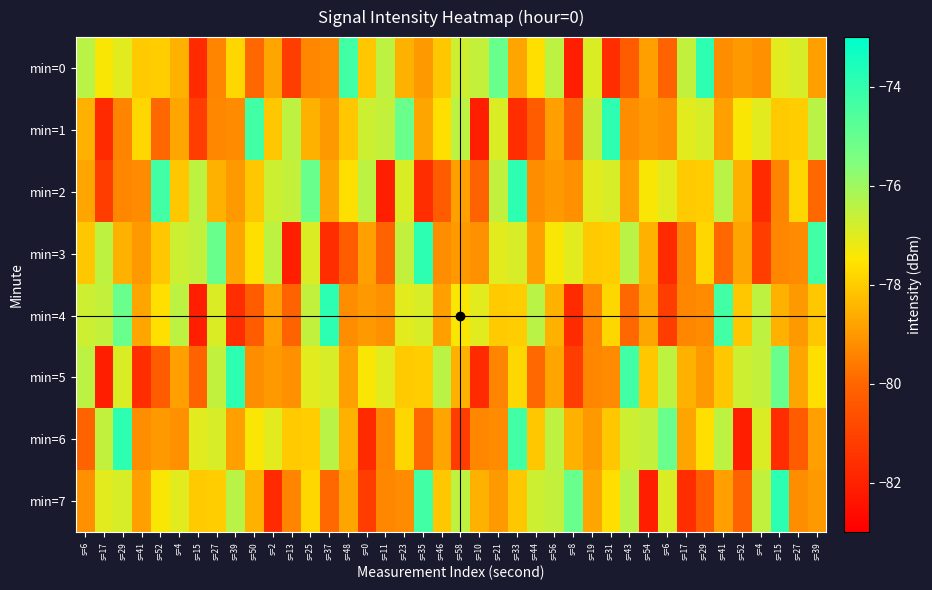

Reading left to right, list all the values displayed in this chart.

min=0: s=6=-76.4	s=17=-77.4	s=29=-77.0	s=41=-78.0	s=52=-78.0	s=4=-78.5	s=15=-81.8	s=27=-79.4	s=39=-77.8	s=50=-80.0	s=2=-78.8	s=13=-81.2	s=25=-79.3	s=37=-79.3	s=48=-74.3	s=0=-78.1	s=11=-76.5	s=23=-78.5	s=35=-79.0	s=46=-78.1	s=58=-76.7	s=10=-76.6	s=21=-75.1	s=33=-78.8	s=44=-77.6	s=56=-76.5	s=8=-82.1	s=19=-76.9	s=31=-81.7	s=43=-80.3	s=54=-78.9	s=6=-80.1	s=17=-76.5	s=29=-73.9	s=41=-79.2	s=52=-79.0	s=4=-79.2	s=15=-77.0	s=27=-76.9	s=39=-78.9
min=1: s=6=-78.5	s=17=-81.8	s=29=-79.4	s=41=-77.8	s=52=-80.0	s=4=-78.8	s=15=-81.2	s=27=-79.3	s=39=-79.3	s=50=-74.3	s=2=-78.1	s=13=-76.5	s=25=-78.5	s=37=-79.0	s=48=-78.1	s=0=-76.7	s=11=-76.6	s=23=-75.1	s=35=-78.8	s=46=-77.6	s=58=-76.5	s=10=-82.1	s=21=-76.9	s=33=-81.7	s=44=-80.3	s=56=-78.9	s=8=-80.1	s=19=-76.5	s=31=-73.9	s=43=-79.2	s=54=-79.0	s=6=-79.2	s=17=-77.0	s=29=-76.9	s=41=-78.9	s=52=-77.4	s=4=-77.0	s=15=-78.0	s=27=-78.0	s=39=-76.4
min=2: s=6=-78.8	s=17=-81.2	s=29=-79.3	s=41=-79.3	s=52=-74.3	s=4=-78.1	s=15=-76.5	s=27=-78.5	s=39=-79.0	s=50=-78.1	s=2=-76.7	s=13=-76.6	s=25=-75.1	s=37=-78.8	s=48=-77.6	s=0=-76.5	s=11=-82.1	s=23=-76.9	s=35=-81.7	s=46=-80.3	s=58=-78.9	s=10=-80.1	s=21=-76.5	s=33=-73.9	s=44=-79.2	s=56=-79.0	s=8=-79.2	s=19=-77.0	s=31=-76.9	s=43=-78.9	s=54=-77.4	s=6=-77.0	s=17=-78.0	s=29=-78.0	s=41=-76.4	s=52=-78.5	s=4=-81.8	s=15=-79.4	s=27=-77.8	s=39=-80.0
min=3: s=6=-78.1	s=17=-76.5	s=29=-78.5	s=41=-79.0	s=52=-78.1	s=4=-76.7	s=15=-76.6	s=27=-75.1	s=39=-78.8	s=50=-77.6	s=2=-76.5	s=13=-82.1	s=25=-76.9	s=37=-81.7	s=48=-80.3	s=0=-78.9	s=11=-80.1	s=23=-76.5	s=35=-73.9	s=46=-79.2	s=58=-79.0	s=10=-79.2	s=21=-77.0	s=33=-76.9	s=44=-78.9	s=56=-77.4	s=8=-77.0	s=19=-78.0	s=31=-78.0	s=43=-76.4	s=54=-78.5	s=6=-81.8	s=17=-79.4	s=29=-77.8	s=41=-80.0	s=52=-78.8	s=4=-81.2	s=15=-79.3	s=27=-79.3	s=39=-74.3
min=4: s=6=-76.7	s=17=-76.6	s=29=-75.1	s=41=-78.8	s=52=-77.6	s=4=-76.5	s=15=-82.1	s=27=-76.9	s=39=-81.7	s=50=-80.3	s=2=-78.9	s=13=-80.1	s=25=-76.5	s=37=-73.9	s=48=-79.2	s=0=-79.0	s=11=-79.2	s=23=-77.0	s=35=-76.9	s=46=-78.9	s=58=-77.4	s=10=-77.0	s=21=-78.0	s=33=-78.0	s=44=-76.4	s=56=-78.5	s=8=-81.8	s=19=-79.4	s=31=-77.8	s=43=-80.0	s=54=-78.8	s=6=-81.2	s=17=-79.3	s=29=-79.3	s=41=-74.3	s=52=-78.1	s=4=-76.5	s=15=-78.5	s=27=-79.0	s=39=-78.1
min=5: s=6=-76.5	s=17=-82.1	s=29=-76.9	s=41=-81.7	s=52=-80.3	s=4=-78.9	s=15=-80.1	s=27=-76.5	s=39=-73.9	s=50=-79.2	s=2=-79.0	s=13=-79.2	s=25=-77.0	s=37=-76.9	s=48=-78.9	s=0=-77.4	s=11=-77.0	s=23=-78.0	s=35=-78.0	s=46=-76.4	s=58=-78.5	s=10=-81.8	s=21=-79.4	s=33=-77.8	s=44=-80.0	s=56=-78.8	s=8=-81.2	s=19=-79.3	s=31=-79.3	s=43=-74.3	s=54=-78.1	s=6=-76.5	s=17=-78.5	s=29=-79.0	s=41=-78.1	s=52=-76.7	s=4=-76.6	s=15=-75.1	s=27=-78.8	s=39=-77.6
min=6: s=6=-80.1	s=17=-76.5	s=29=-73.9	s=41=-79.2	s=52=-79.0	s=4=-79.2	s=15=-77.0	s=27=-76.9	s=39=-78.9	s=50=-77.4	s=2=-77.0	s=13=-78.0	s=25=-78.0	s=37=-76.4	s=48=-78.5	s=0=-81.8	s=11=-79.4	s=23=-77.8	s=35=-80.0	s=46=-78.8	s=58=-81.2	s=10=-79.3	s=21=-79.3	s=33=-74.3	s=44=-78.1	s=56=-76.5	s=8=-78.5	s=19=-79.0	s=31=-78.1	s=43=-76.7	s=54=-76.6	s=6=-75.1	s=17=-78.8	s=29=-77.6	s=41=-76.5	s=52=-82.1	s=4=-76.9	s=15=-81.7	s=27=-80.3	s=39=-78.9
min=7: s=6=-79.2	s=17=-77.0	s=29=-76.9	s=41=-78.9	s=52=-77.4	s=4=-77.0	s=15=-78.0	s=27=-78.0	s=39=-76.4	s=50=-78.5	s=2=-81.8	s=13=-79.4	s=25=-77.8	s=37=-80.0	s=48=-78.8	s=0=-81.2	s=11=-79.3	s=23=-79.3	s=35=-74.3	s=46=-78.1	s=58=-76.5	s=10=-78.5	s=21=-79.0	s=33=-78.1	s=44=-76.7	s=56=-76.6	s=8=-75.1	s=19=-78.8	s=31=-77.6	s=43=-76.5	s=54=-82.1	s=6=-76.9	s=17=-81.7	s=29=-80.3	s=41=-78.9	s=52=-80.1	s=4=-76.5	s=15=-73.9	s=27=-79.2	s=39=-79.0